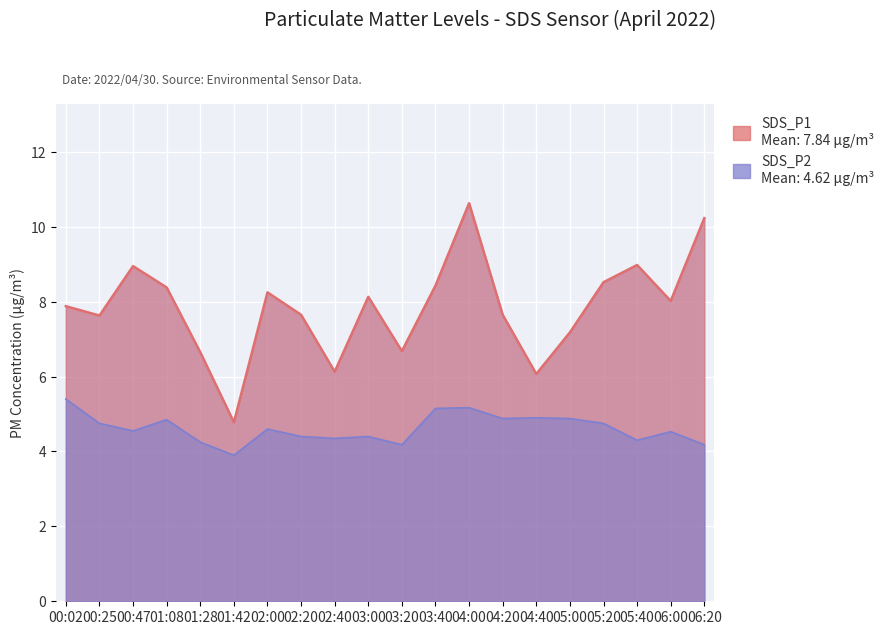

How many data points in SDS_P1 are less than 8?

10